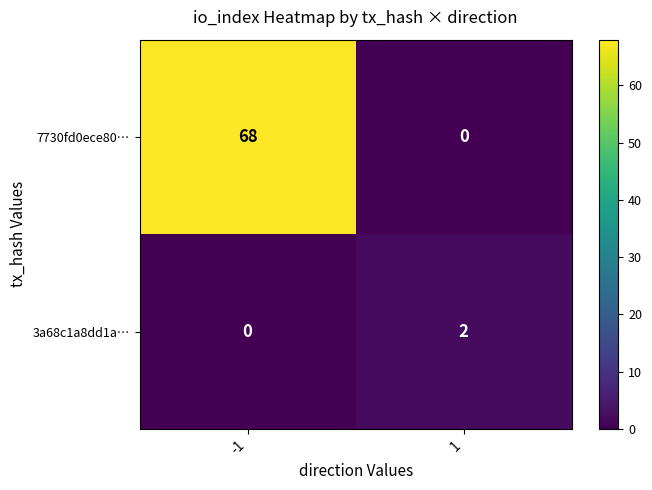

At how many categories does at least one series exceed 33?

1